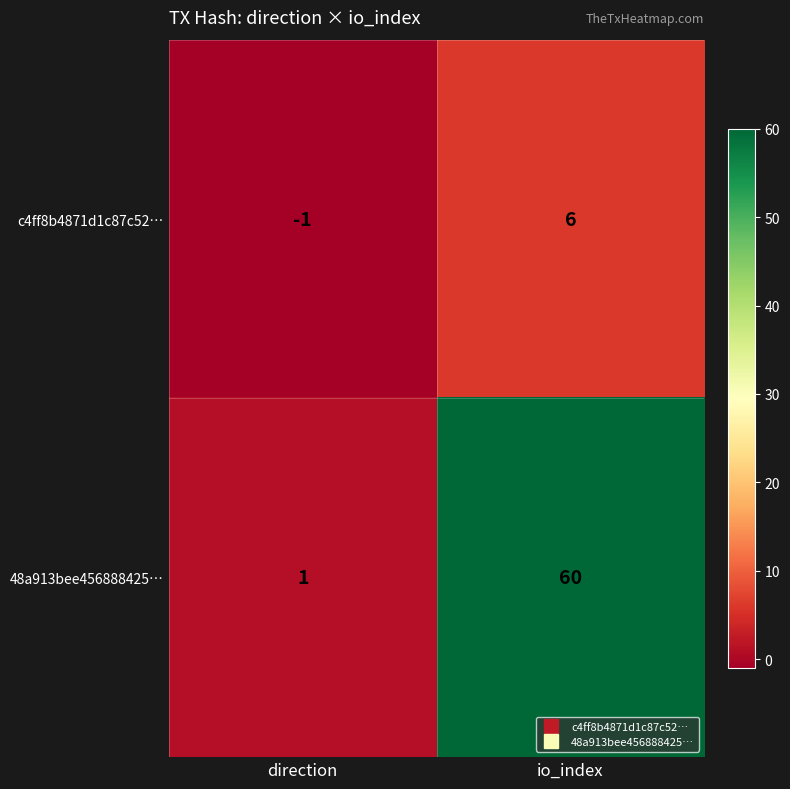

True or false: 48a913bee456888425… has a value of 1 at direction.

True